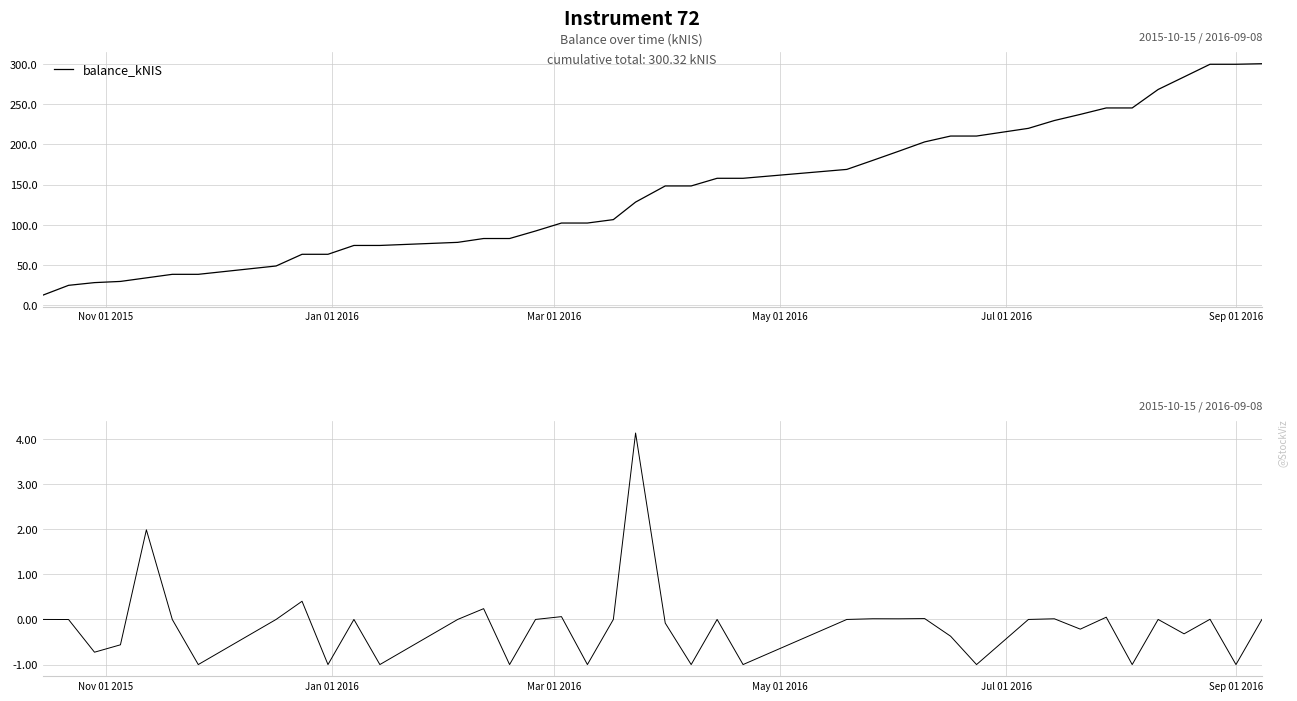

In weekly change, how many points are lower than both neighbors (excluding endpoints)?

14